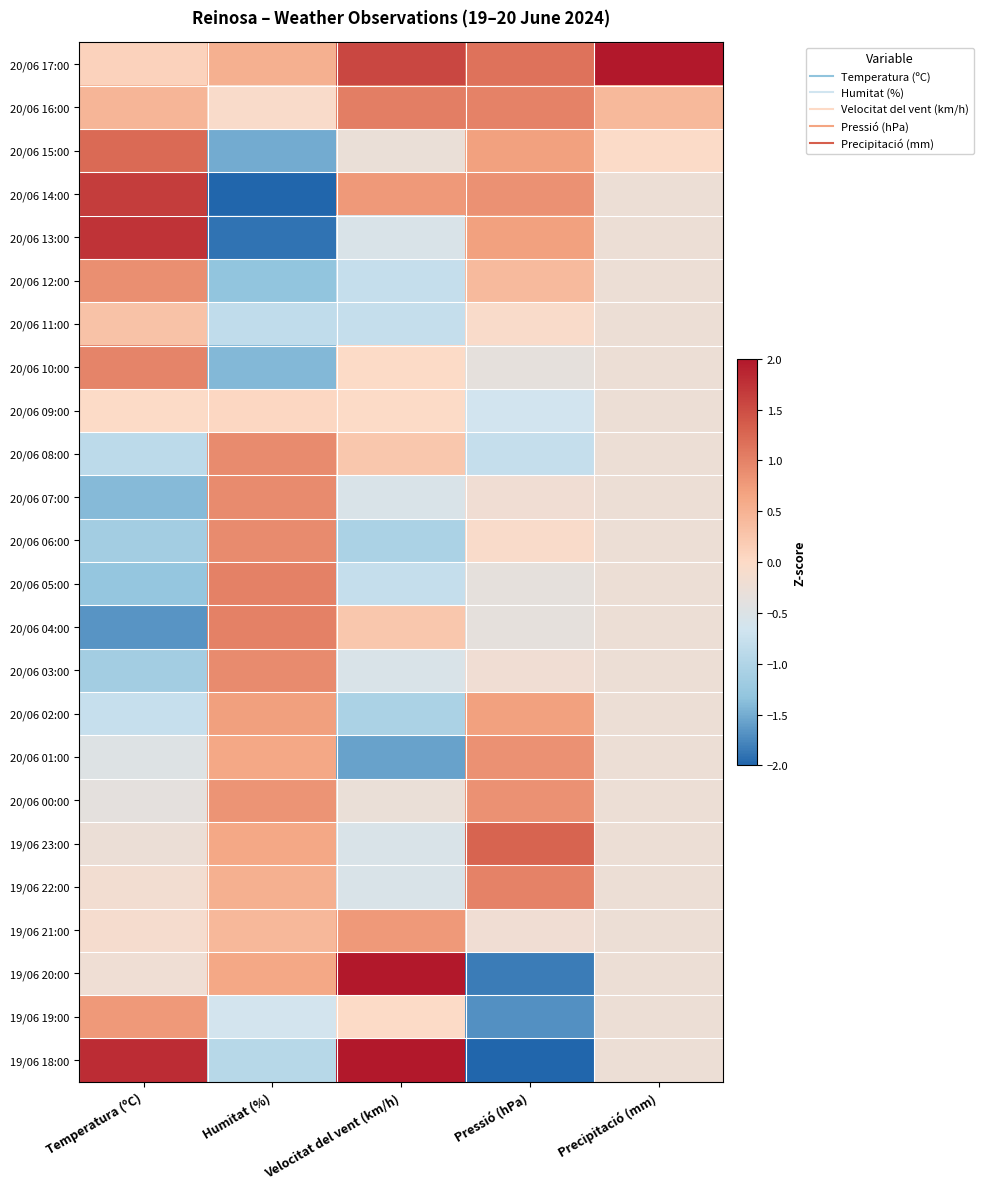

Which has a higher value, Temperatura (ºC) or Precipitació (mm)?

Precipitació (mm)